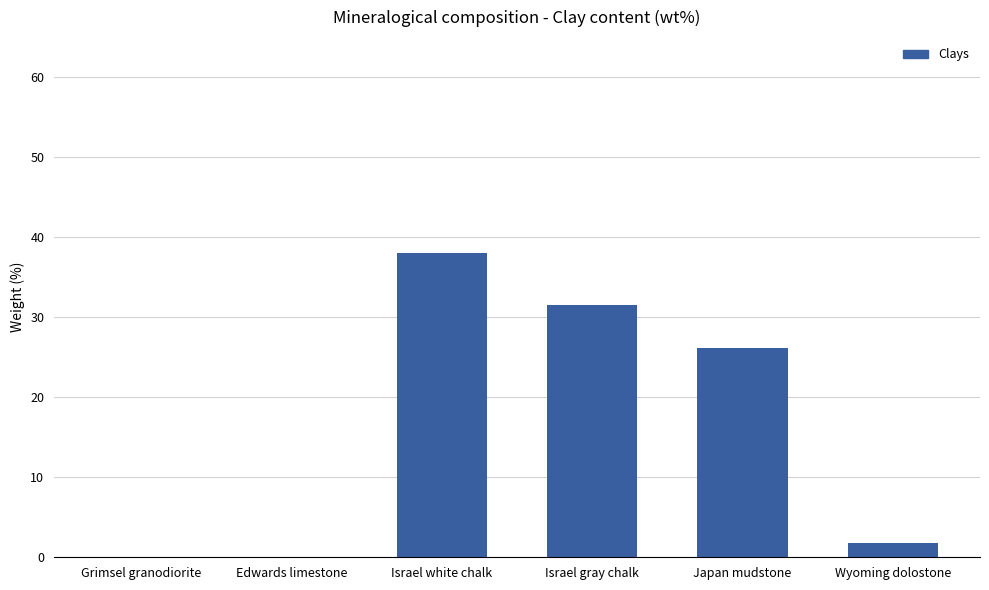

Which category has the highest value across all series?

Israel white chalk